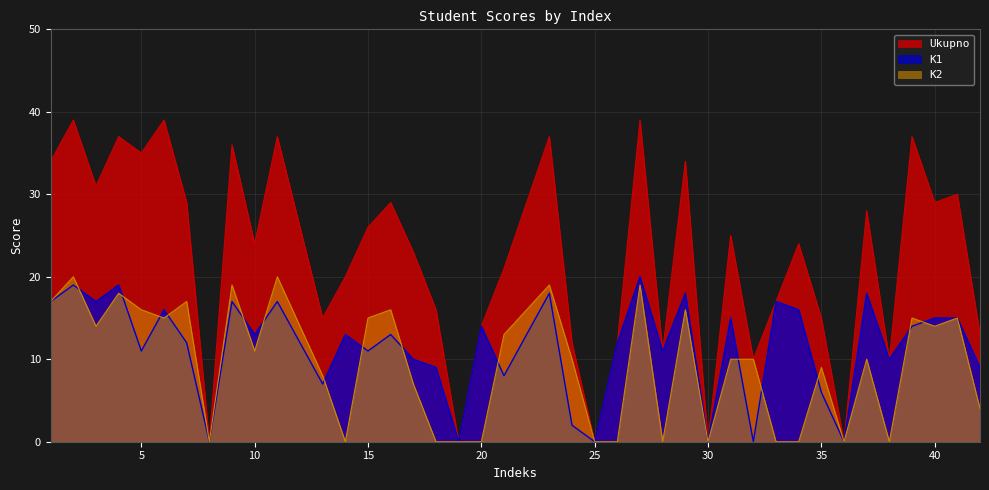

What is the difference between the highest and lowest values at 37?

18